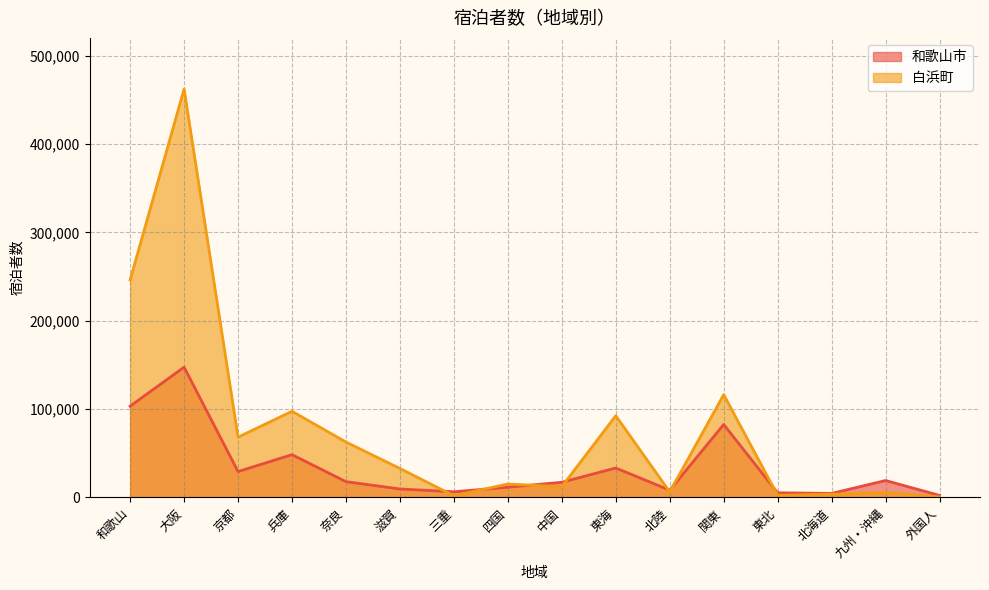

What are all the series names shown in the legend?

和歌山市, 白浜町